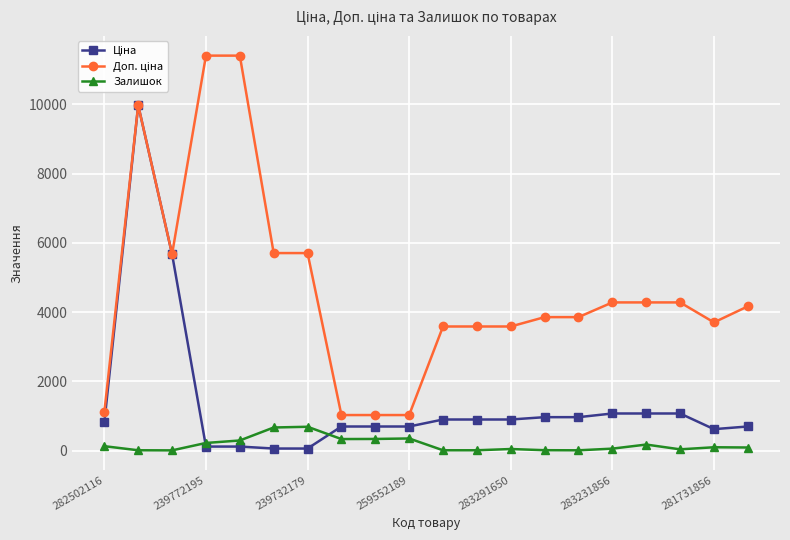

At how many categories does at least one series exceed 5400?

6